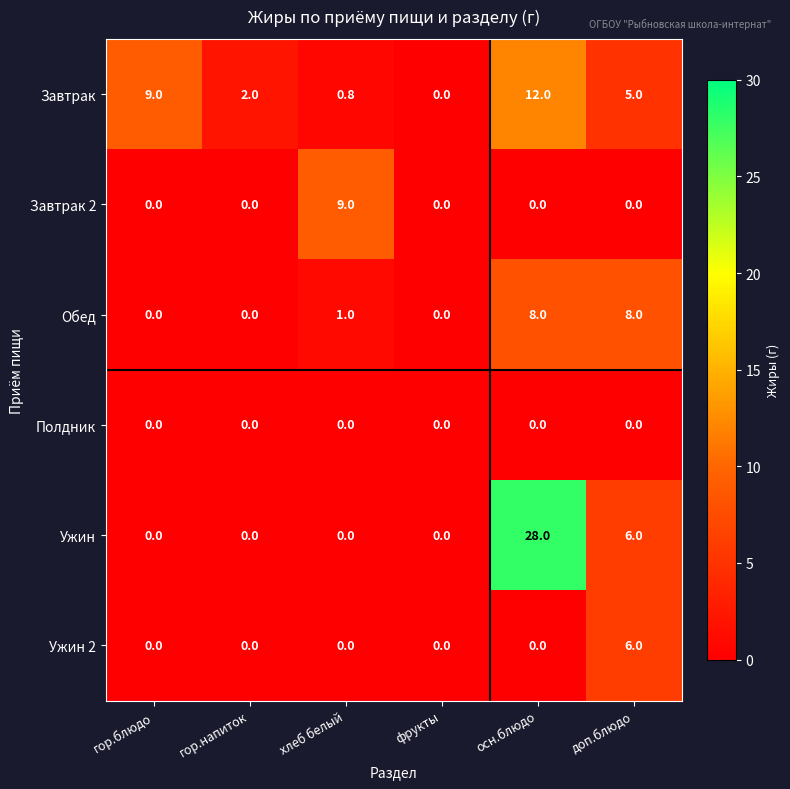

Which category has the lowest value in the Завтрак series?

фрукты